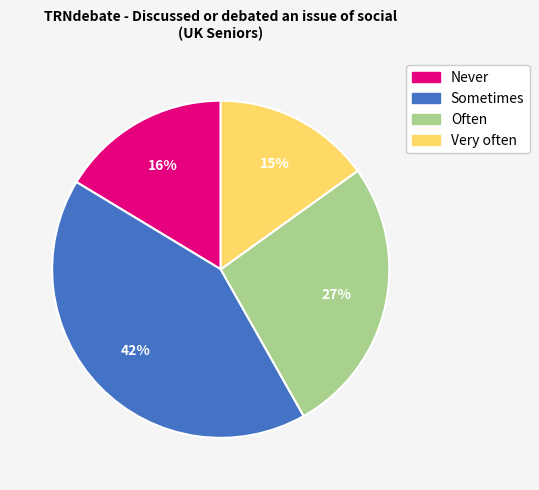

Is it true that Sometimes is 42% of the pie?

True